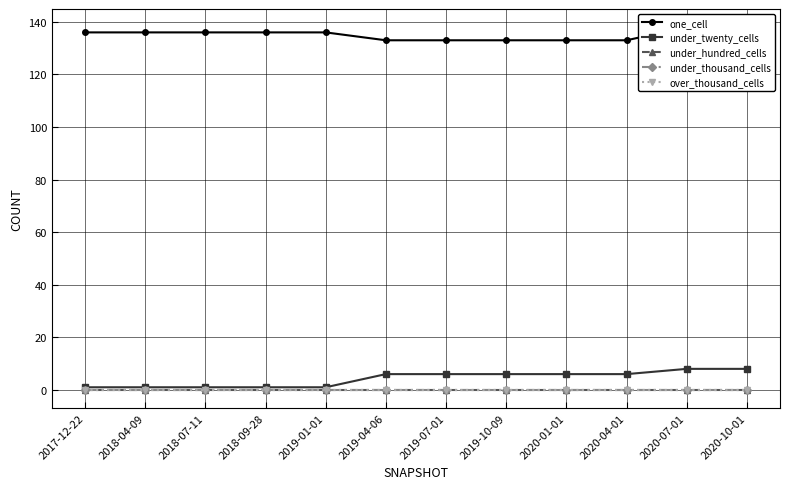

What is the spread (max minus min) of values at 2020-01-01?

133